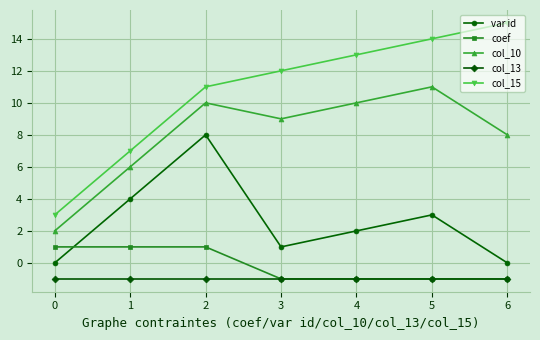

At which category does var id reach its first local peak?

2